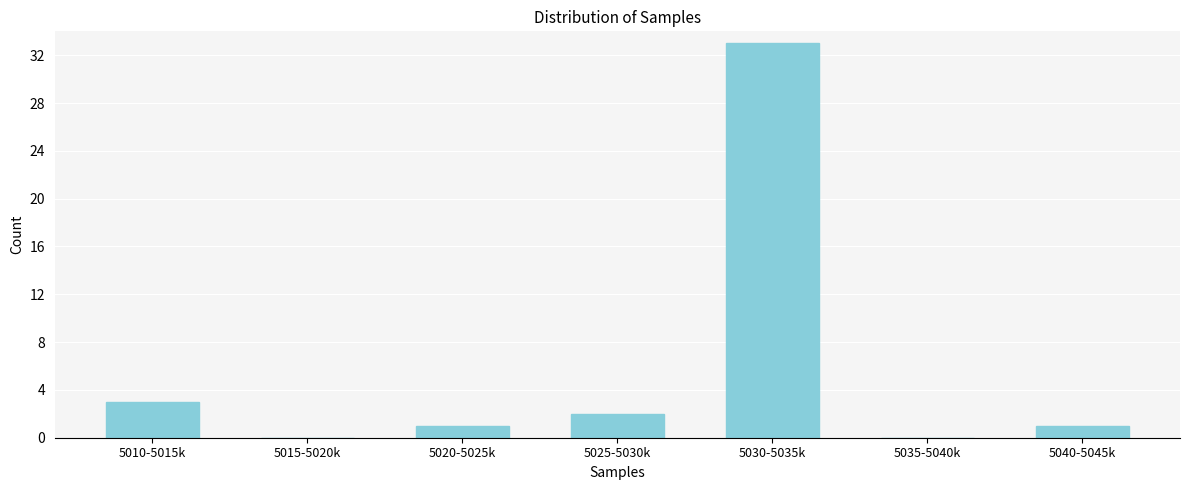

Reading left to right, transcribe all the data shown in this chart.

5010-5015k=3	5015-5020k=0	5020-5025k=1	5025-5030k=2	5030-5035k=33	5035-5040k=0	5040-5045k=1